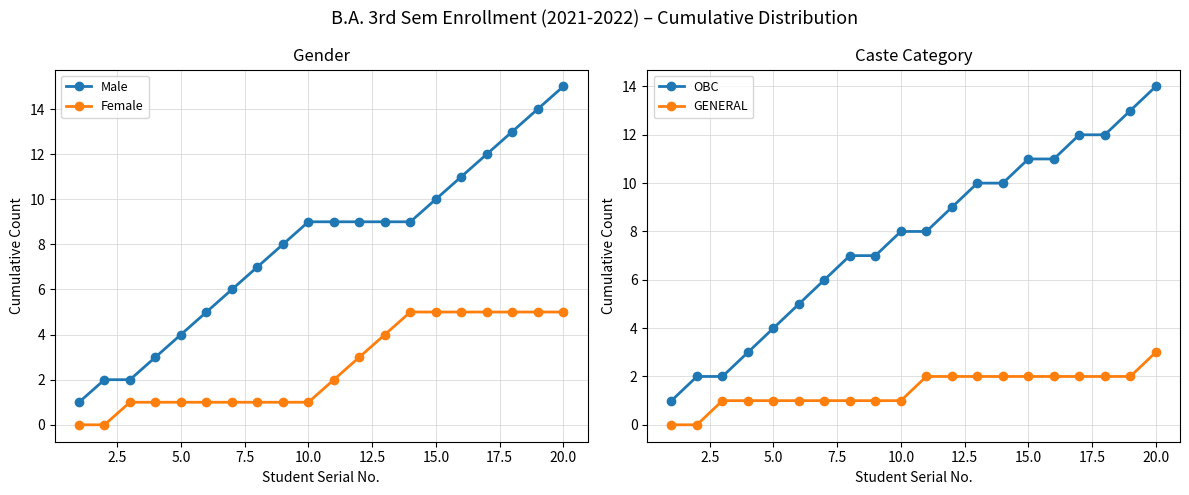

The value of Female at 20.0 is 1. True or false?

False